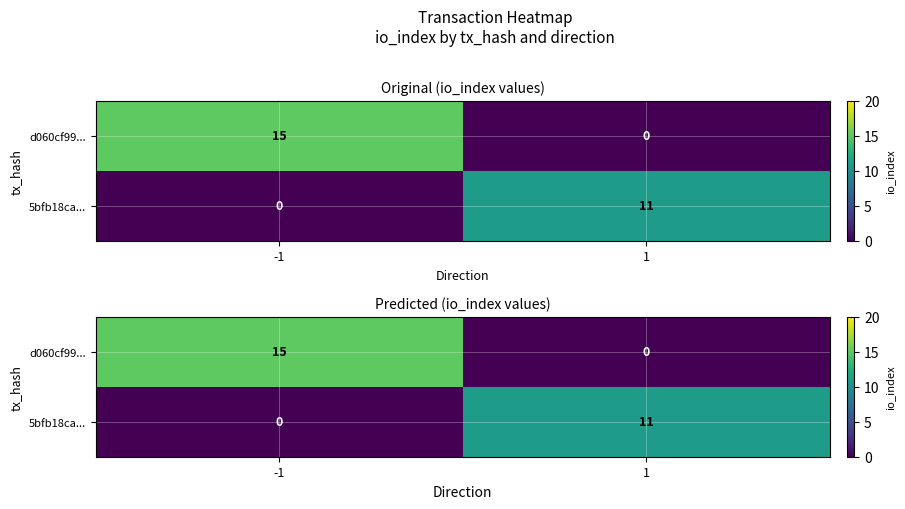

What is the difference between the maximum and minimum values in the d060cf99... series?

15